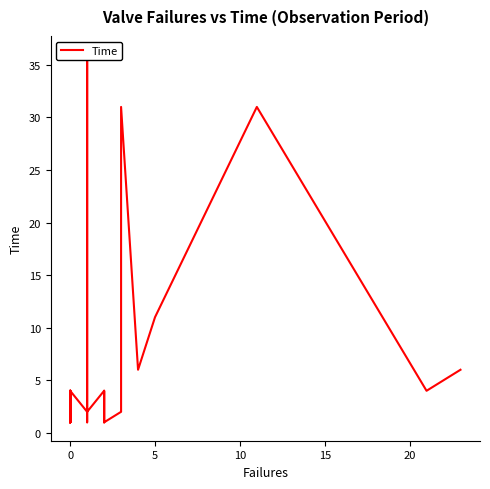

Reading left to right, transcribe all the data shown in this chart.

2	2	1	2	4	3	1	4	2	1	1	2	2	2	4	1	2	4	4	2	1	2	36	15	2	4	4	4	1	1	4	1	2	8	31	6	11	31	4	6